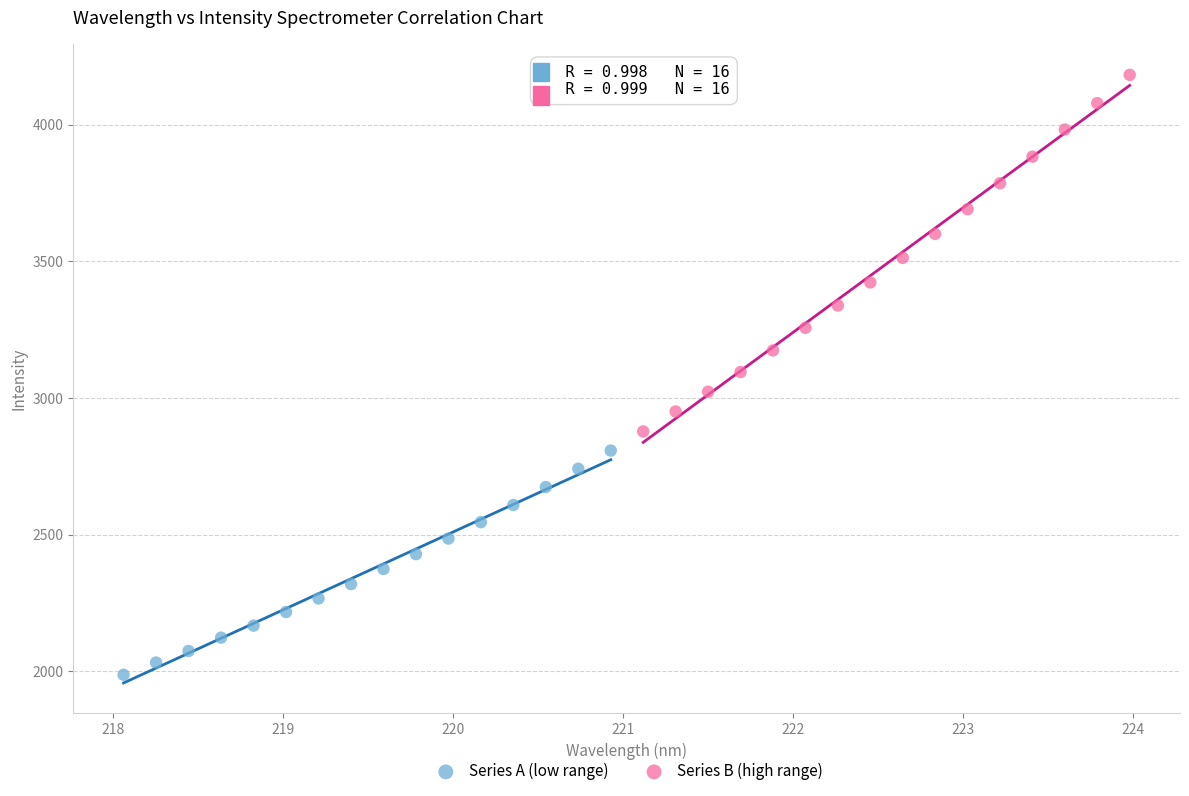

Which series reaches the maximum Y coordinate?

Series B (high range)